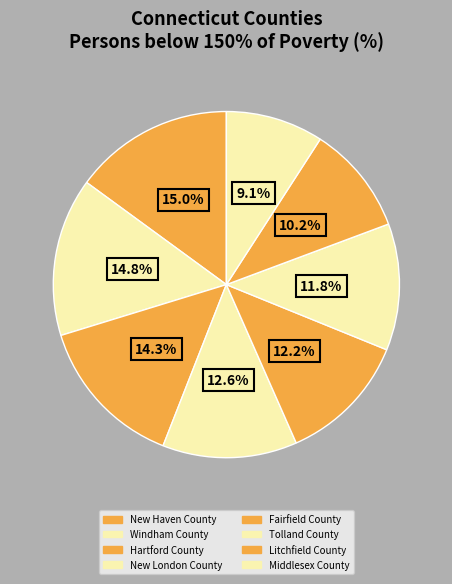

What is the smallest slice in the pie chart?

Middlesex County